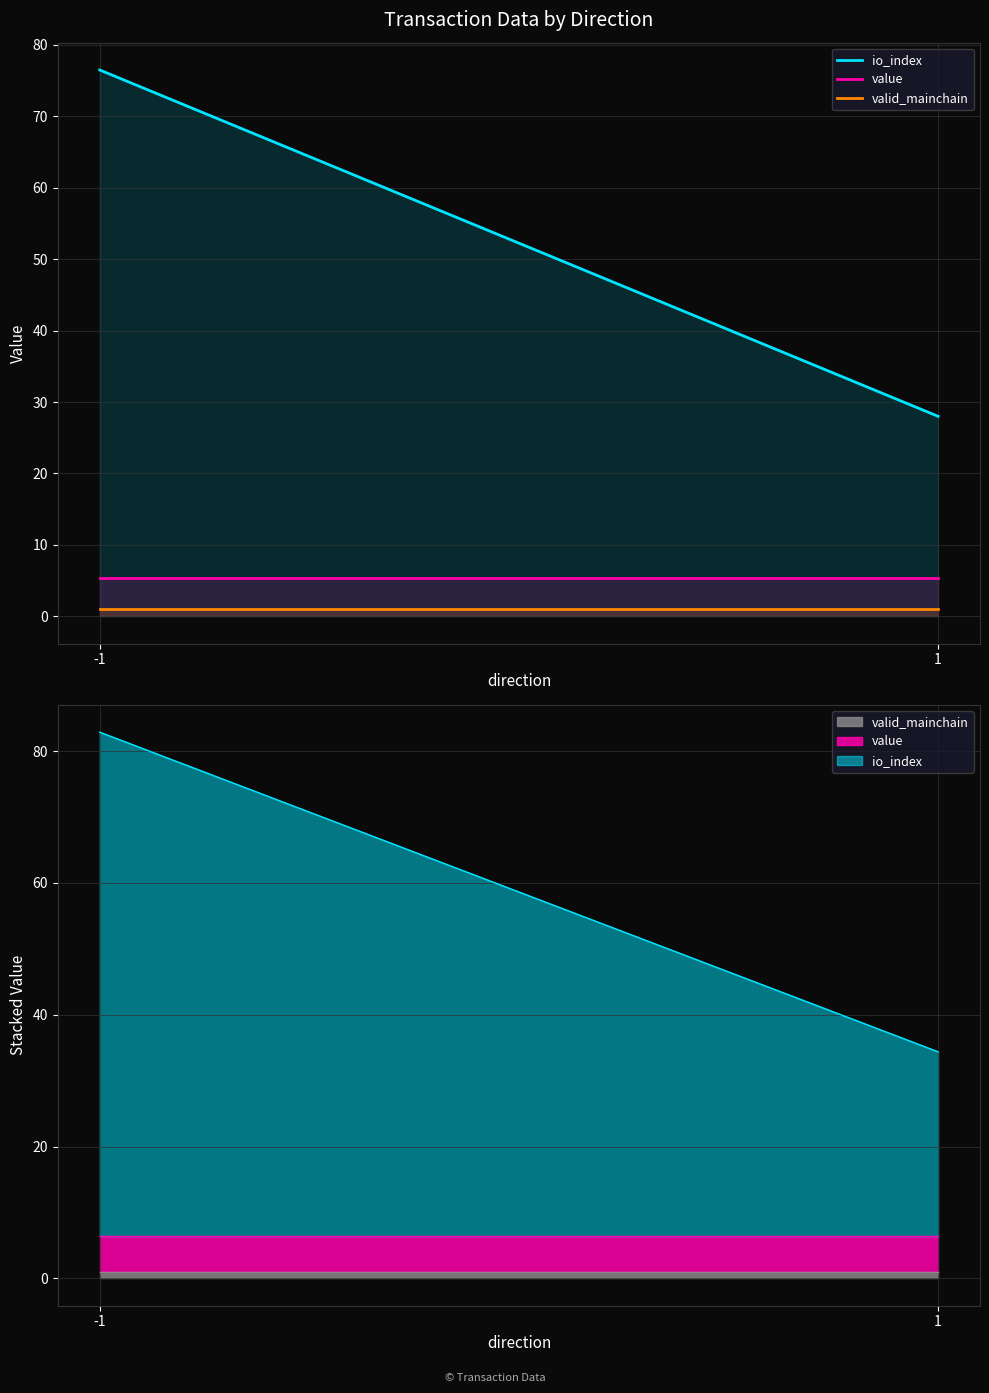

What is the value of the io_index point at the 1st from the left?

76.5